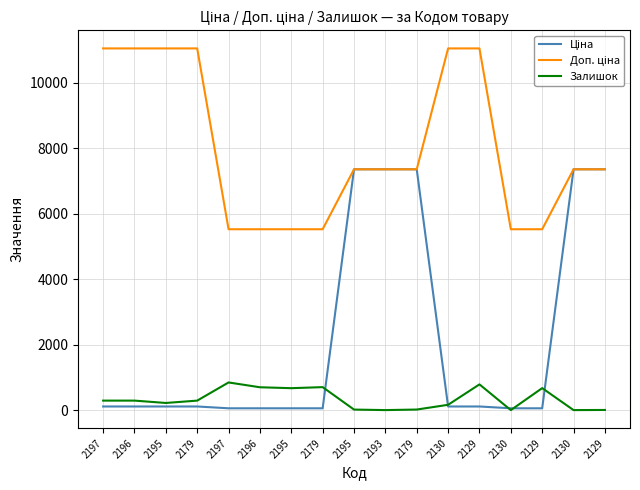

The Залишок series shows 492.3 at 2197. True or false?

False